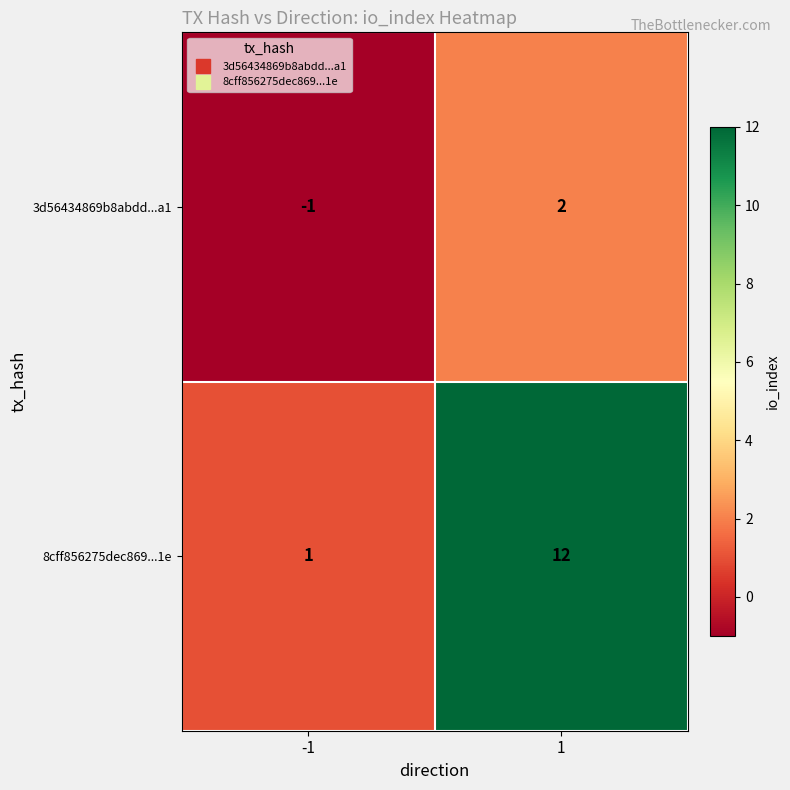

Reading right to left, what are all the values shown in this chart?

3d56434869b8abdd...a1: 1=2	-1=-1
8cff856275dec869...1e: 1=12	-1=1